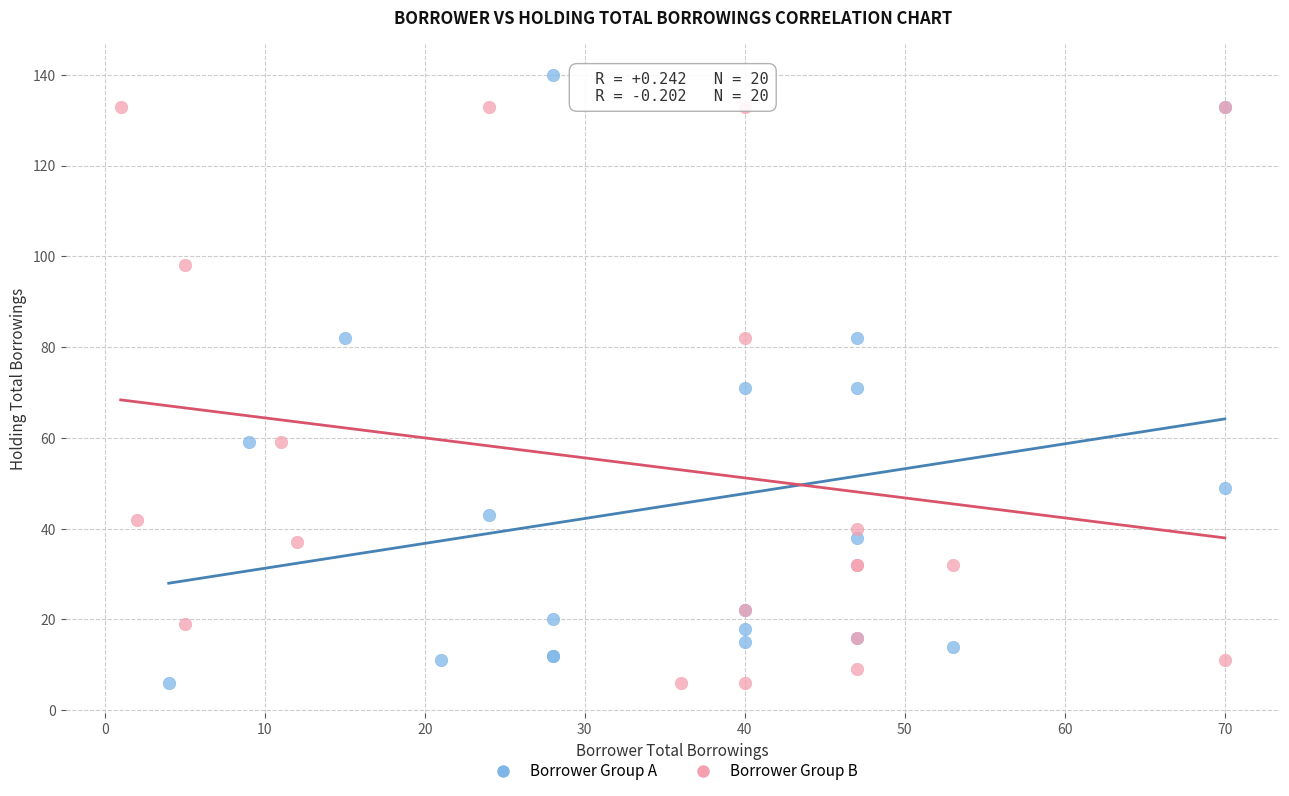

Which series contains the highest Y value?

Borrower Group A